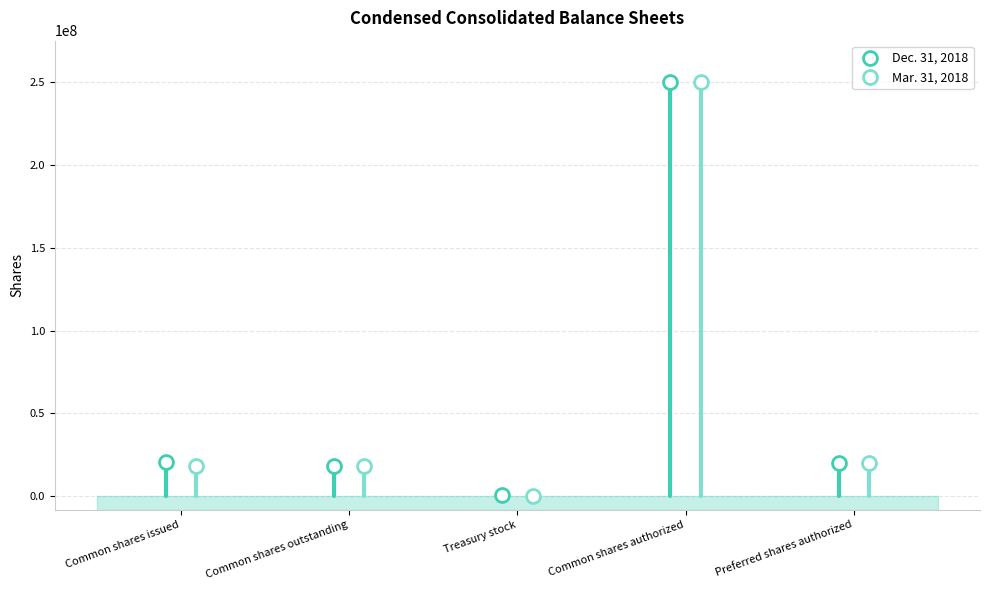

At Common shares issued, list the series in order from smallest to largest.

Mar. 31, 2018, Dec. 31, 2018